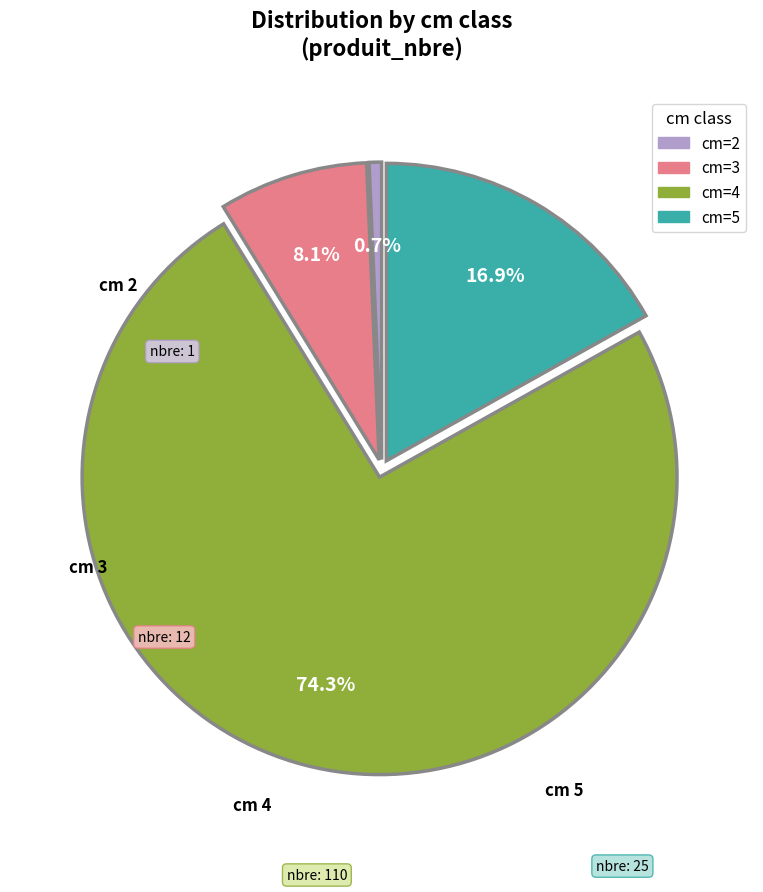

Does any single category account for the majority?

Yes